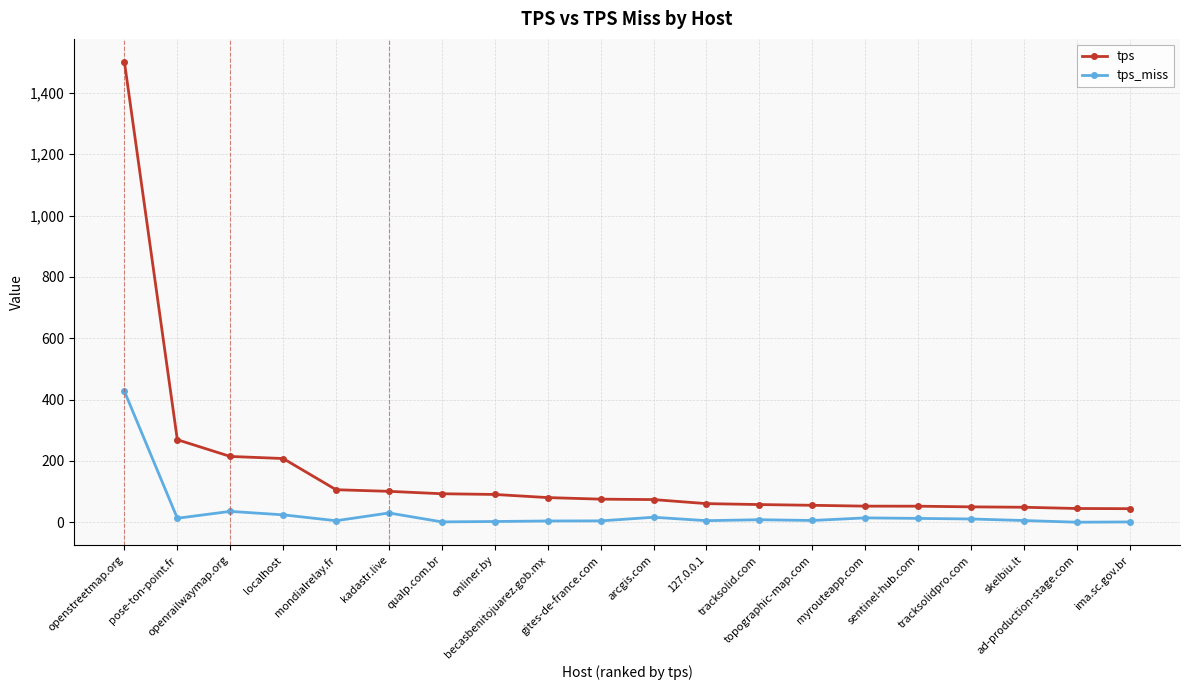

What is the label of the 20th point from the right?

openstreetmap.org